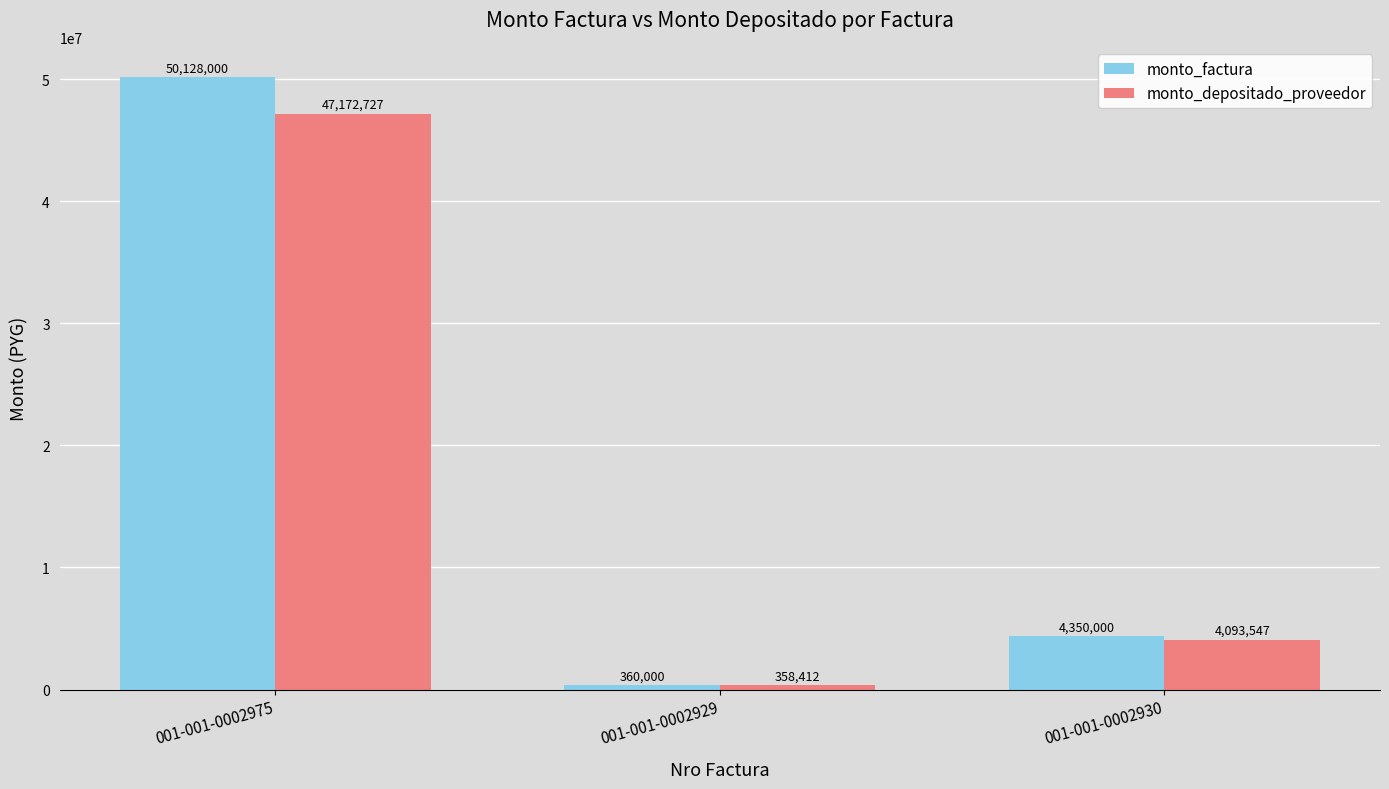

Is it true that monto_factura equals 7126985 at 001-001-0002930?

False